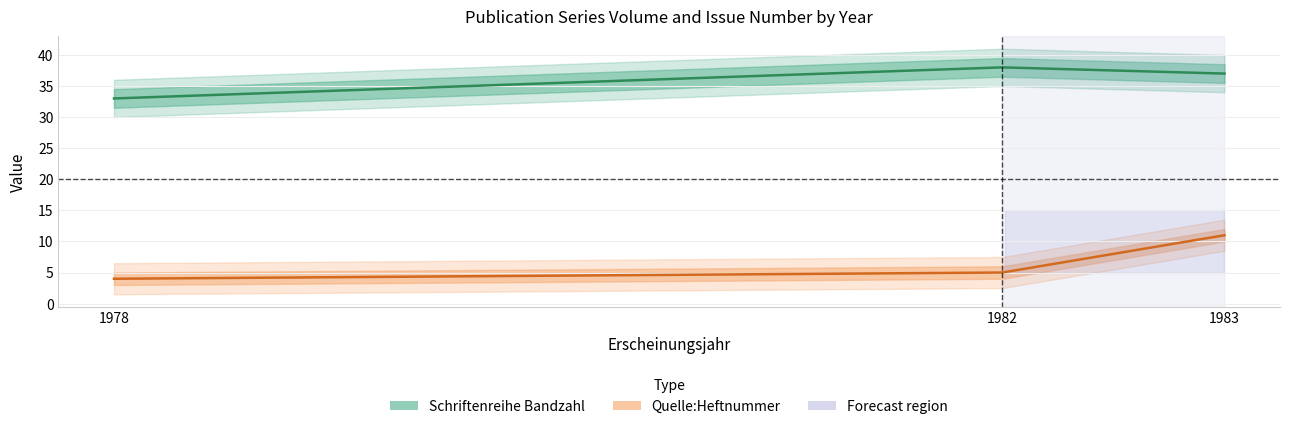

How many lines are shown in the chart?

2